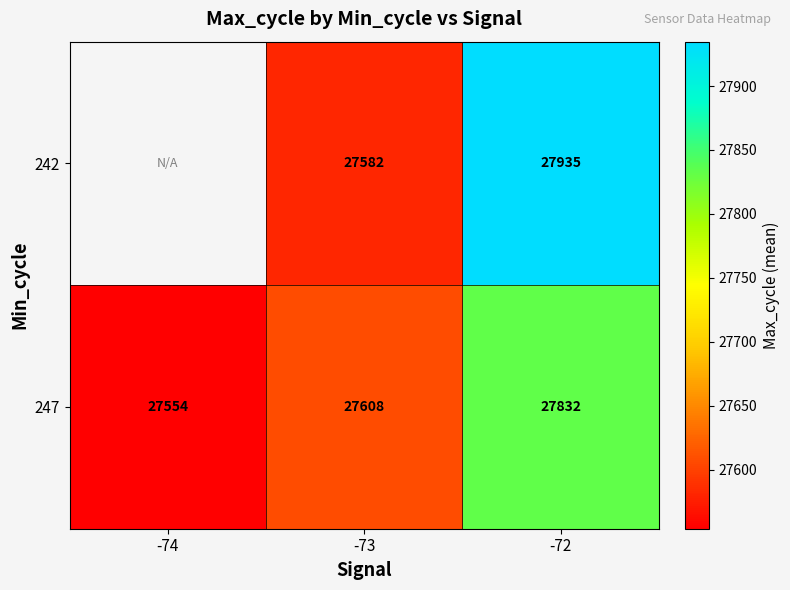

At which category is the sum across all series the highest?

-72